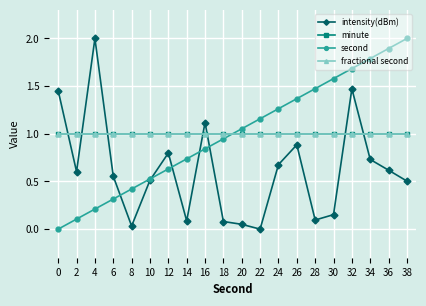

Where does the second series first go above 1?

20